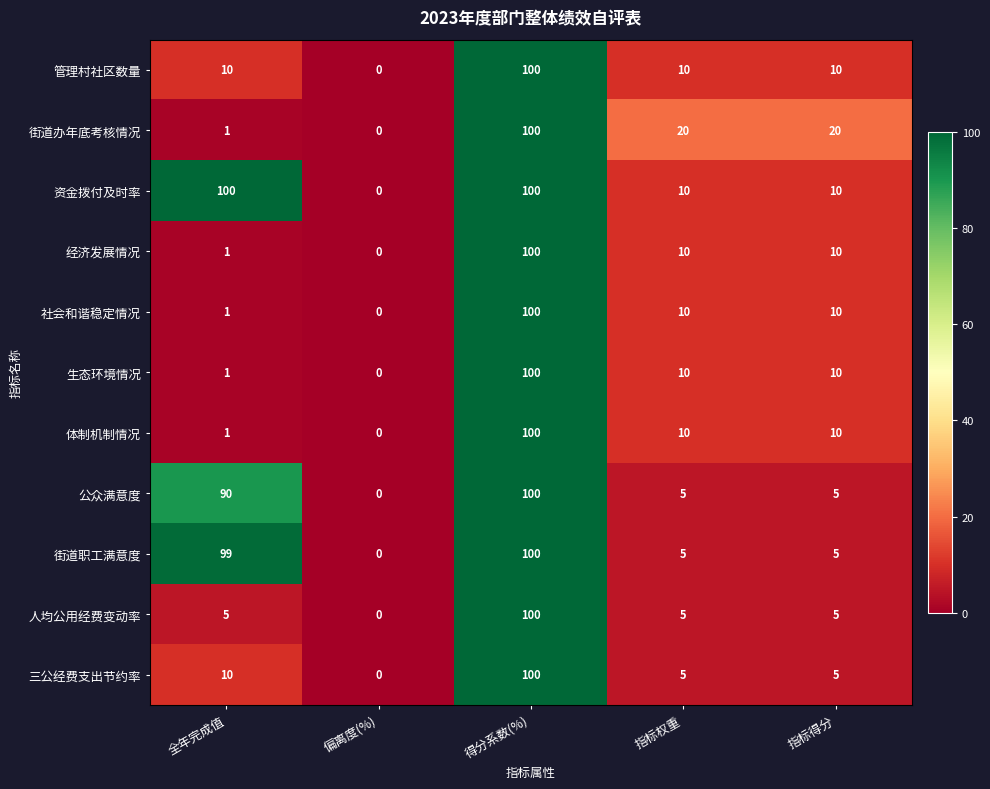

At which category is the sum across all series the highest?

得分系数(%)